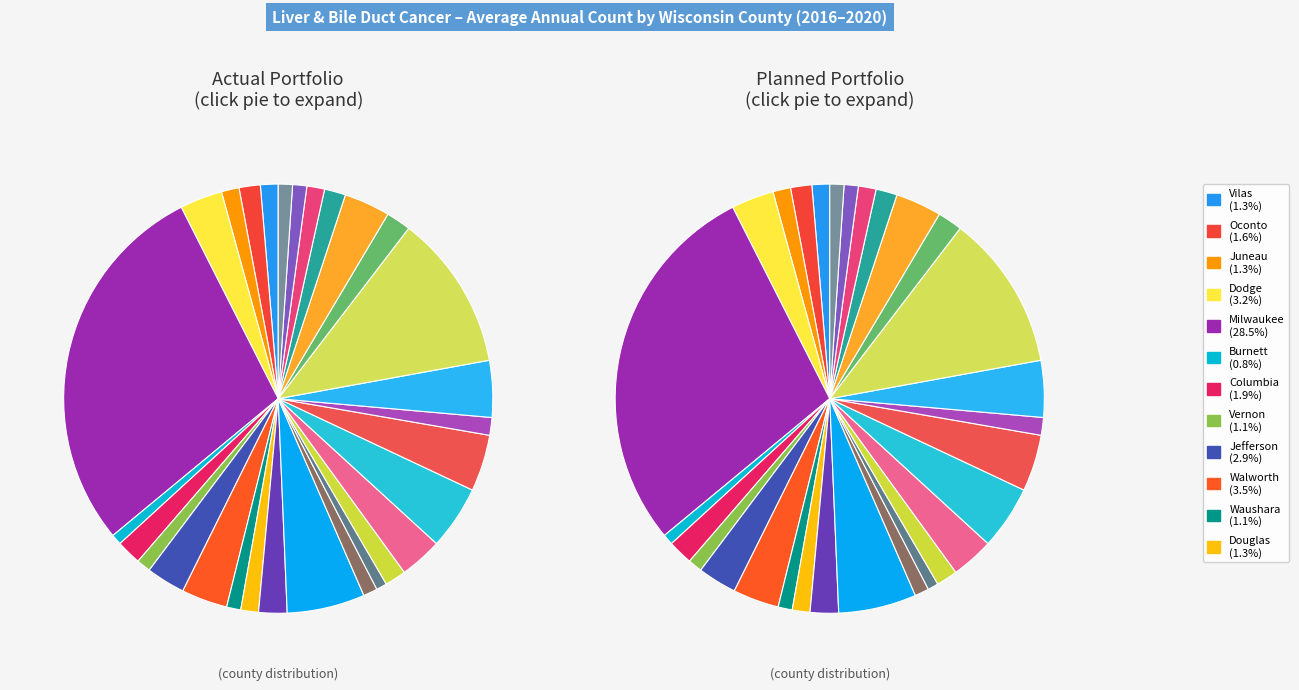

Count the number of slices in the pie.

30